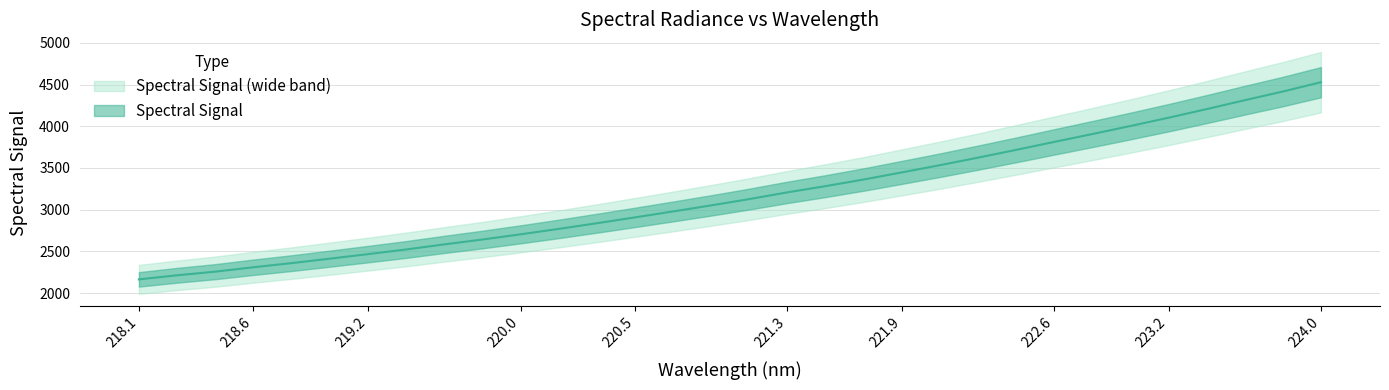

Does the chart display data point markers on the line(s)?

No